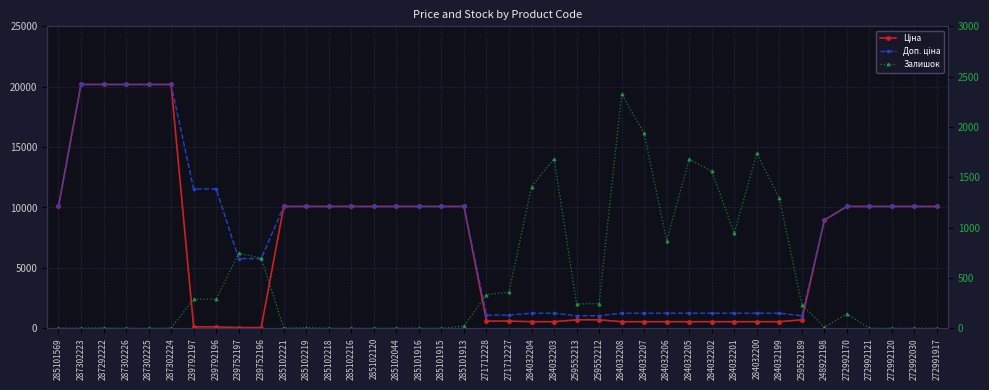

Which series changed the most between 284032208 and 272991917?

Ціна